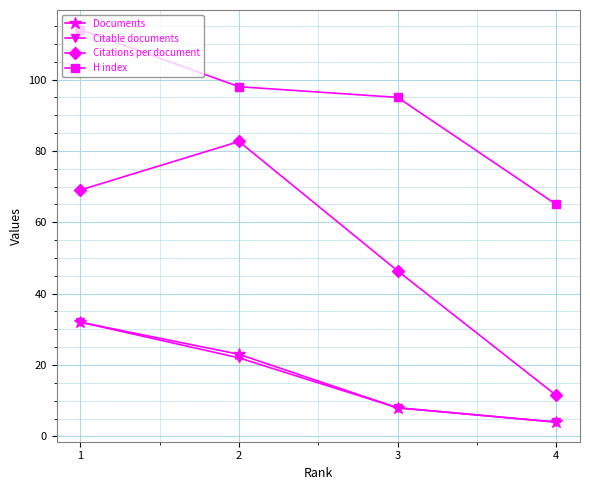

The Citable documents series shows 30.7 at 3. True or false?

False